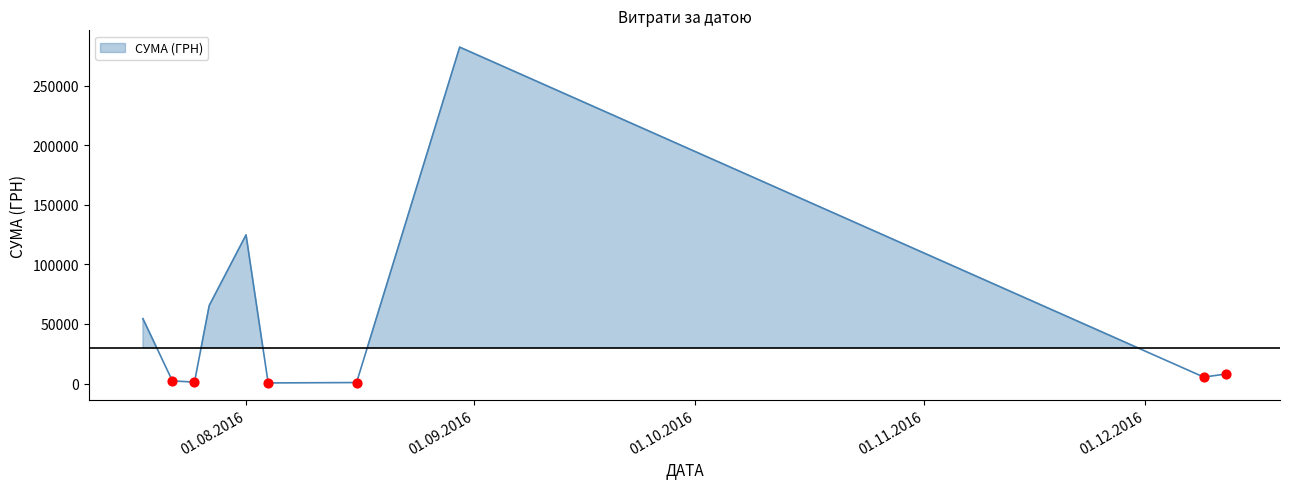

What is the change in value from 12.12.2016 to 30.08.2016?

+274535.1